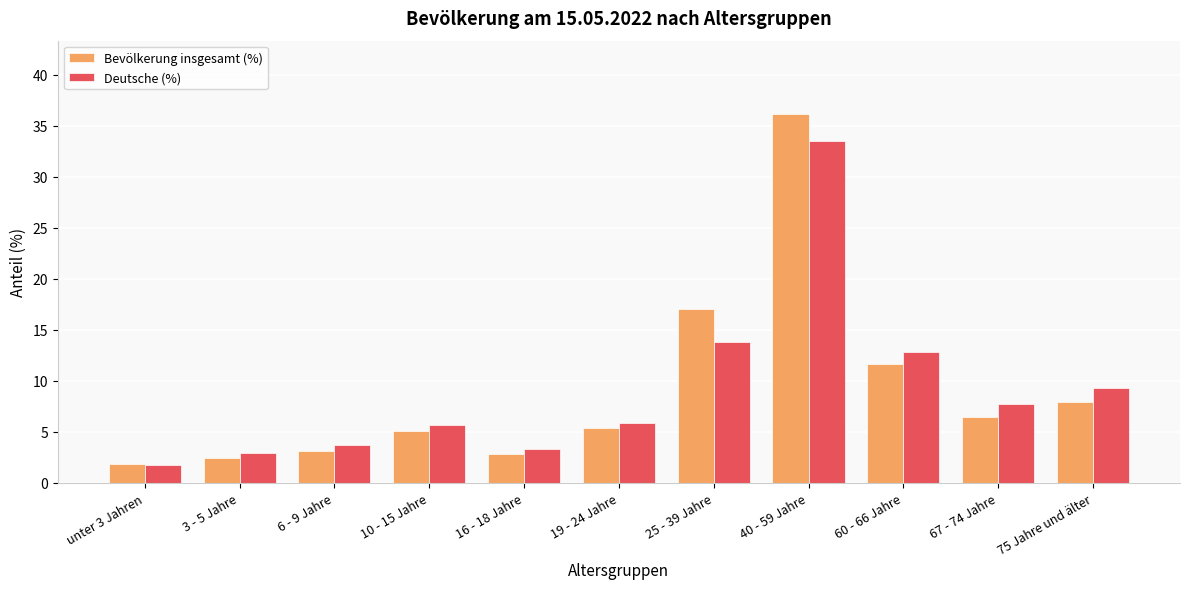

Which series changed the most between 3 - 5 Jahre and 6 - 9 Jahre?

Deutsche (%)